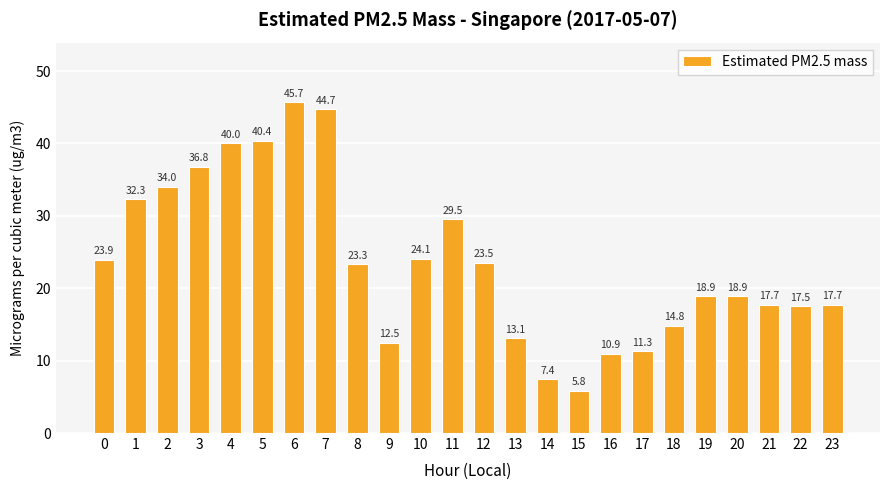

At which label is the value closest to 25?

10